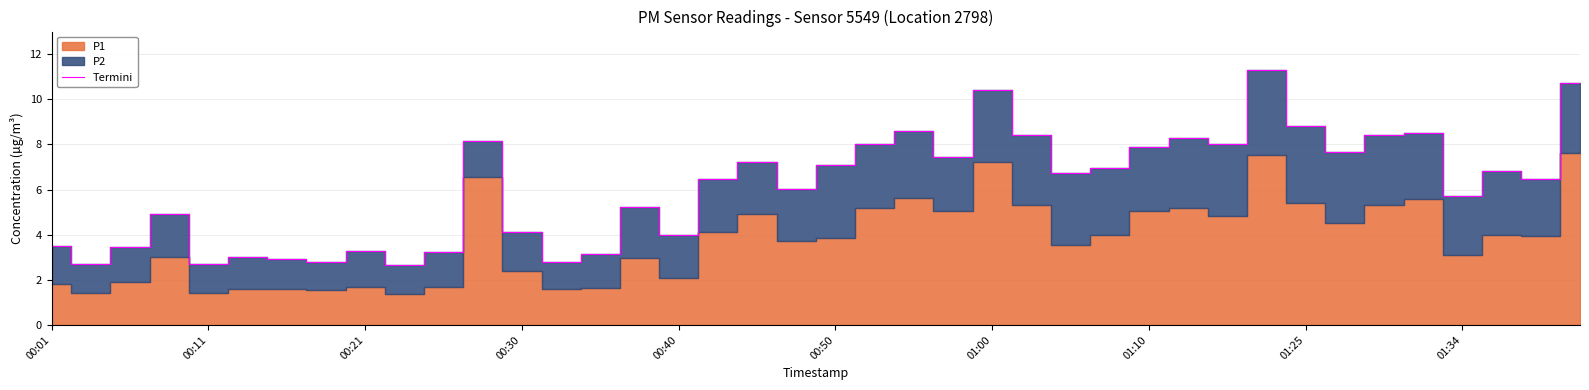

How many data points are above 6?

23